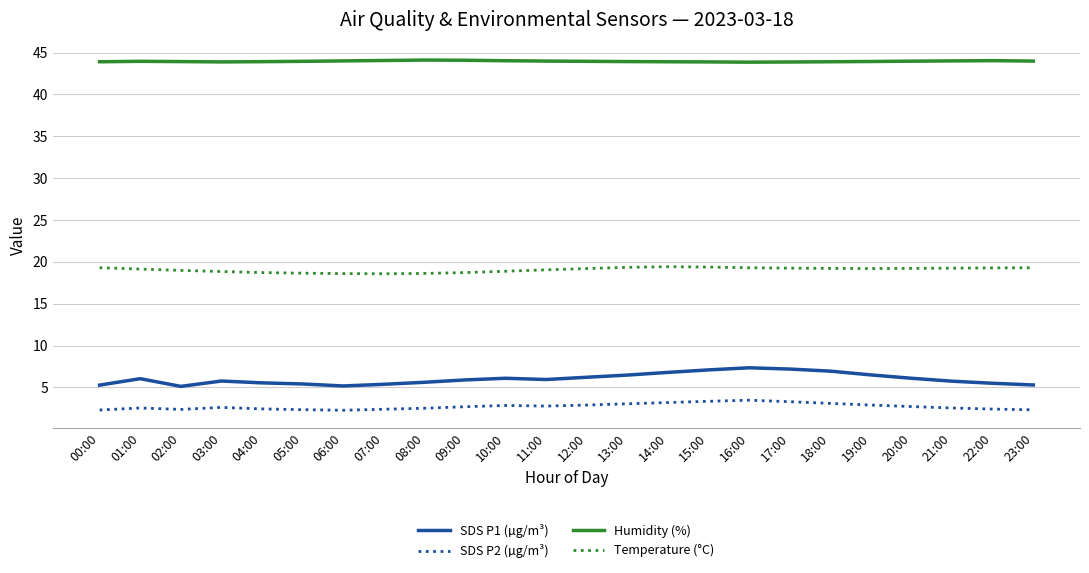

True or false: Humidity (%) and SDS P1 (µg/m³) intersect in this chart.

False